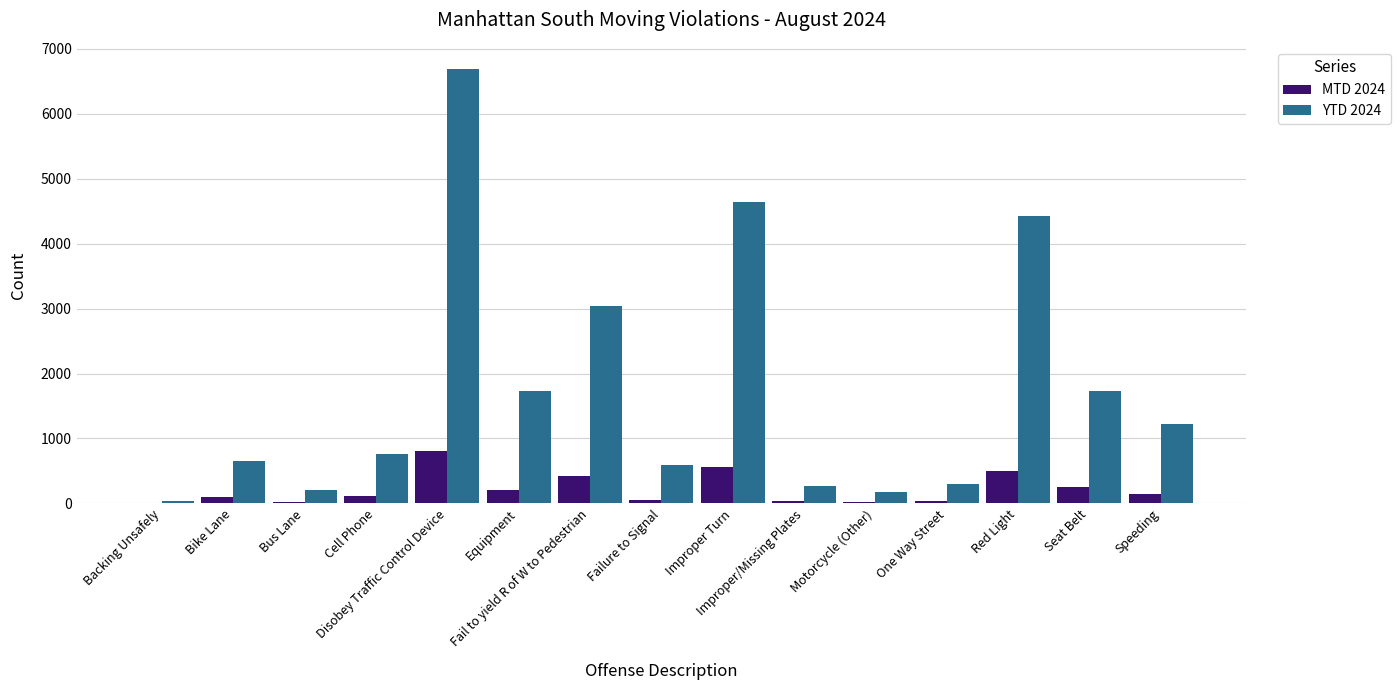

What are all the series names shown in the legend?

MTD 2024, YTD 2024